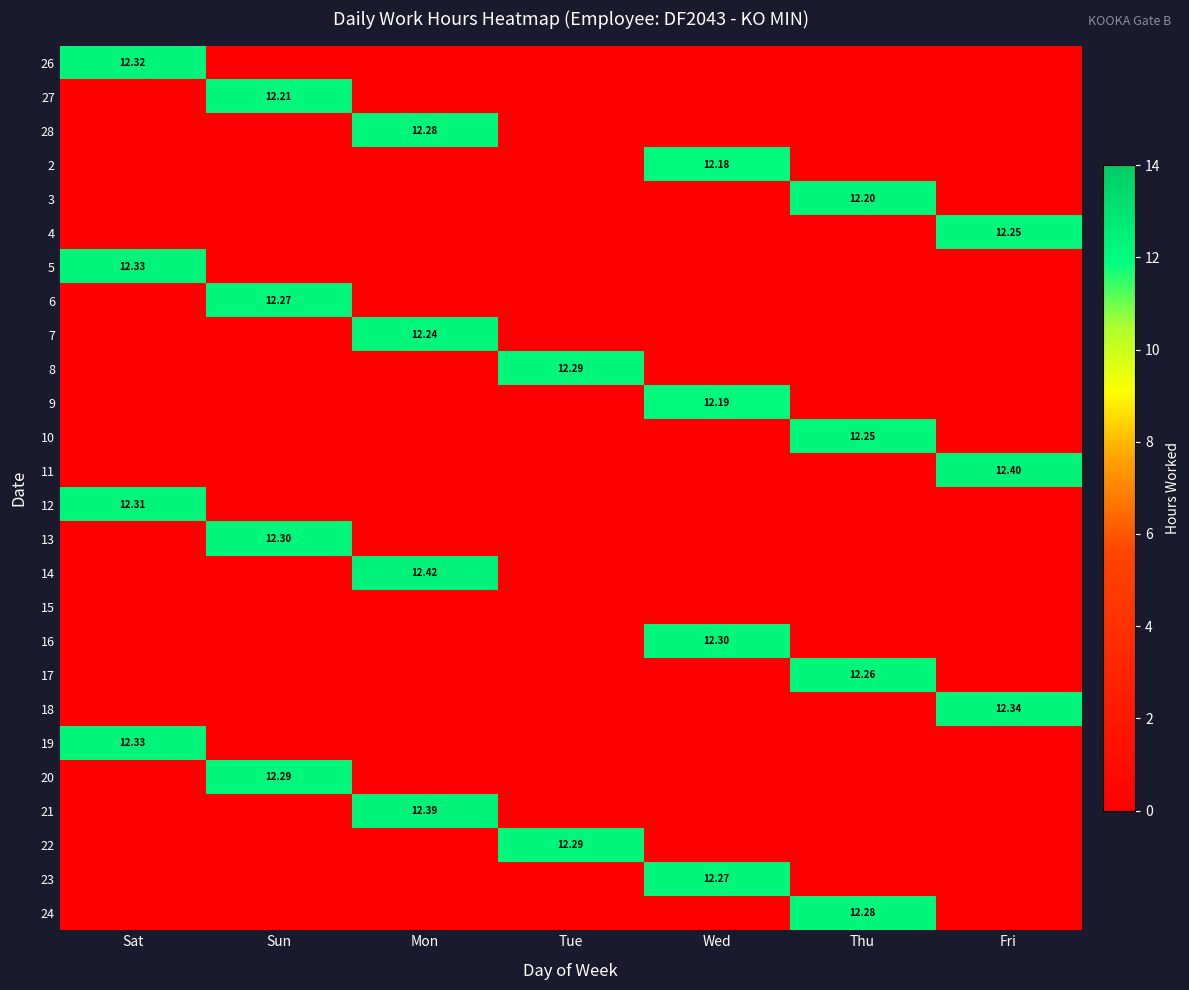

At which label does 11 reach its peak?

Fri